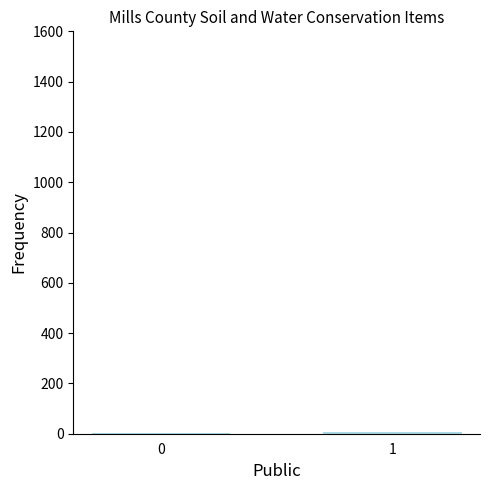

What is the sum of all values?

9